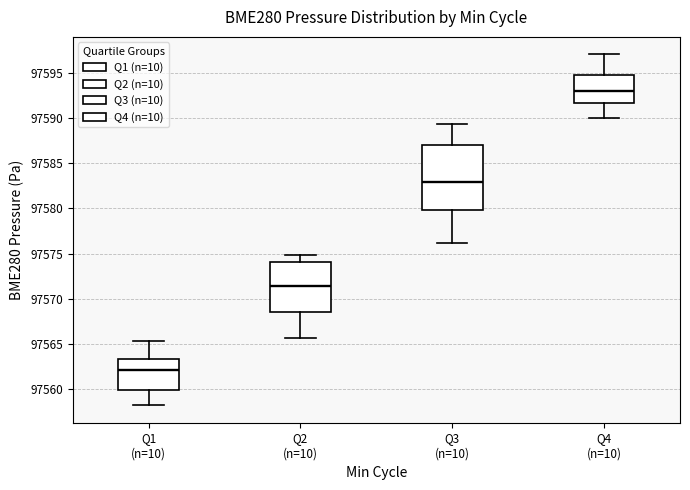

Where does the lower whisker of the box for Q2 (n=10) end on the y-axis? The values are not printed on the chart, so give them approximately, as read against the axis.

97565.5